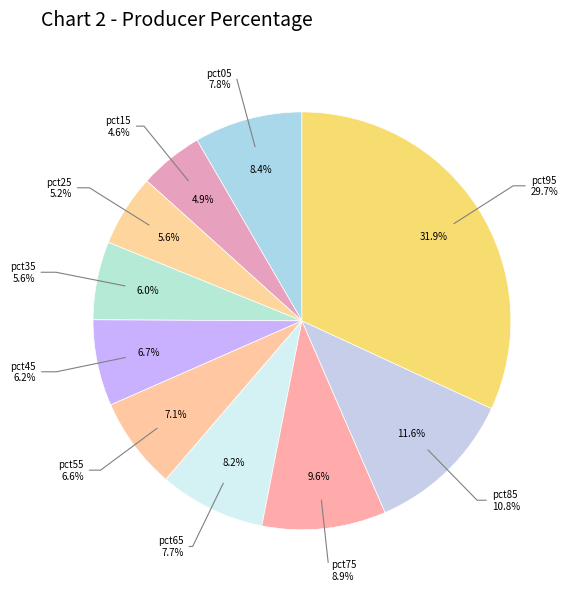

Rank the categories by value from highest to lowest.

pct95, pct85, pct75, pct05, pct65, pct55, pct45, pct35, pct25, pct15